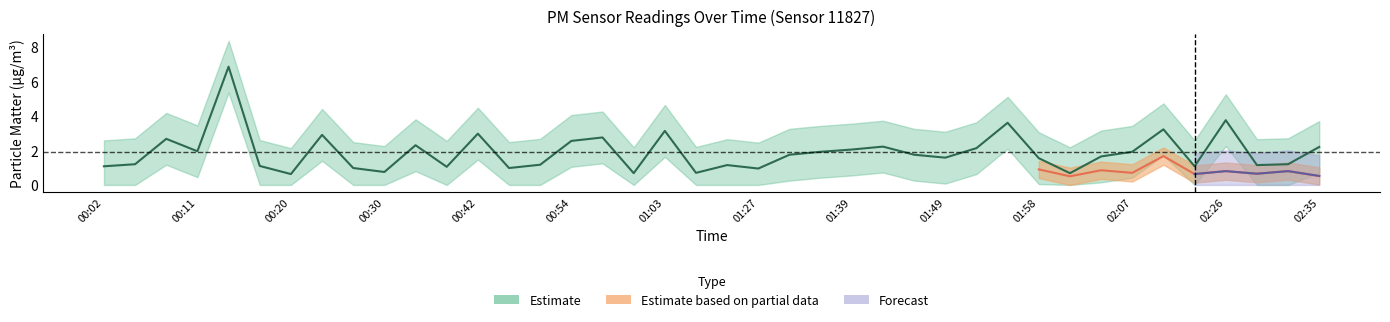

What value does the data have at 02:07?

1.9